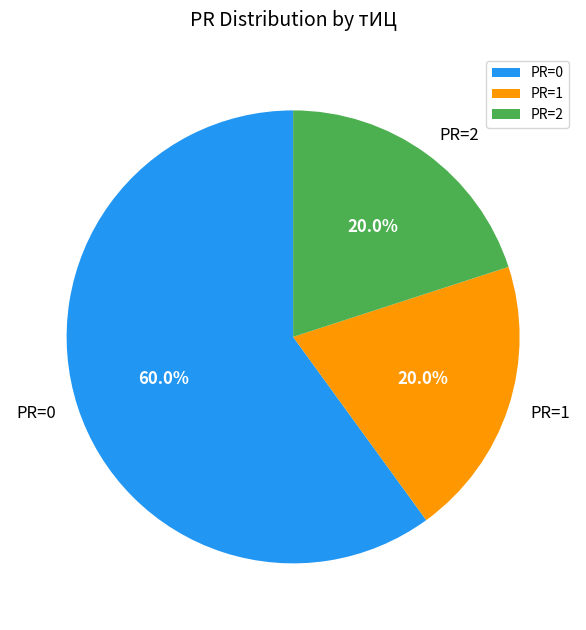

Which slice represents more than half of the pie?

PR=0